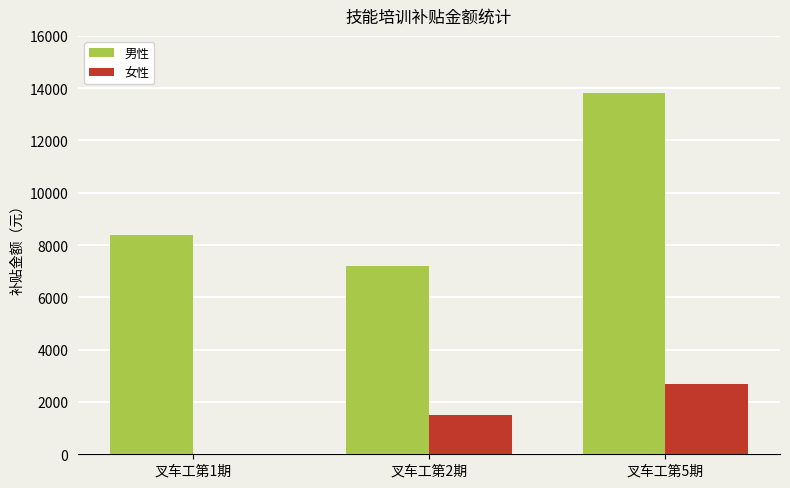

At which label is 女性 closest to 1350?

叉车工第2期